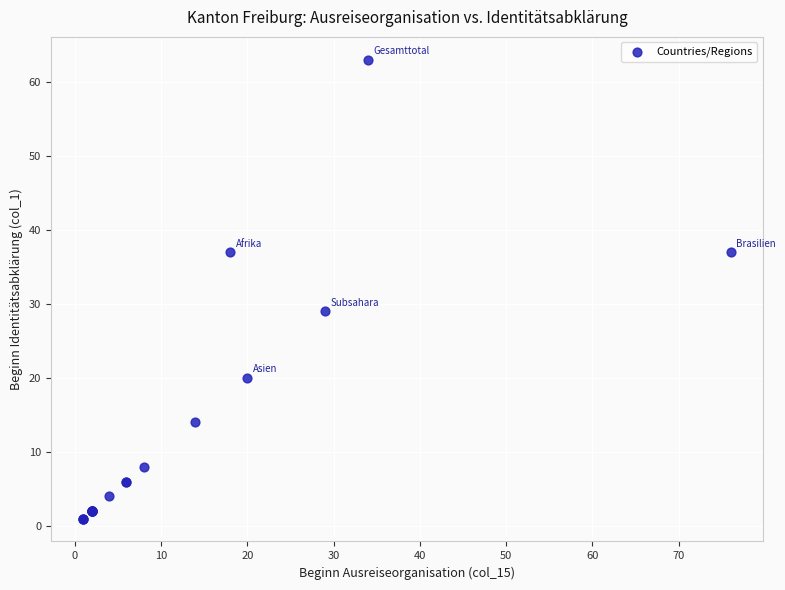

What Y value in the scatter plot is closest to 32?

29